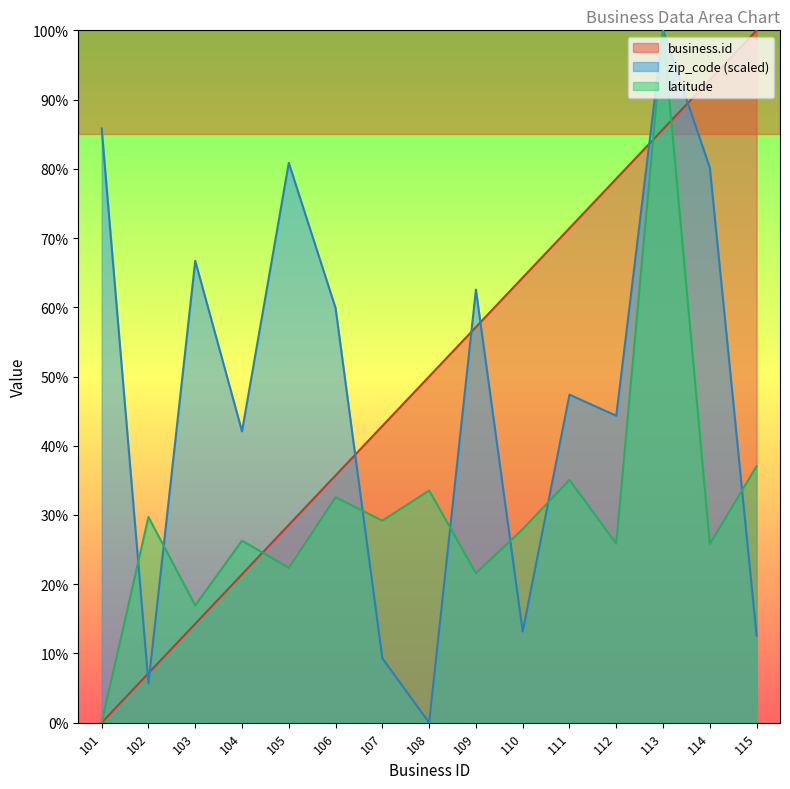

What are all the series names shown in the legend?

business.id, zip_code, latitude